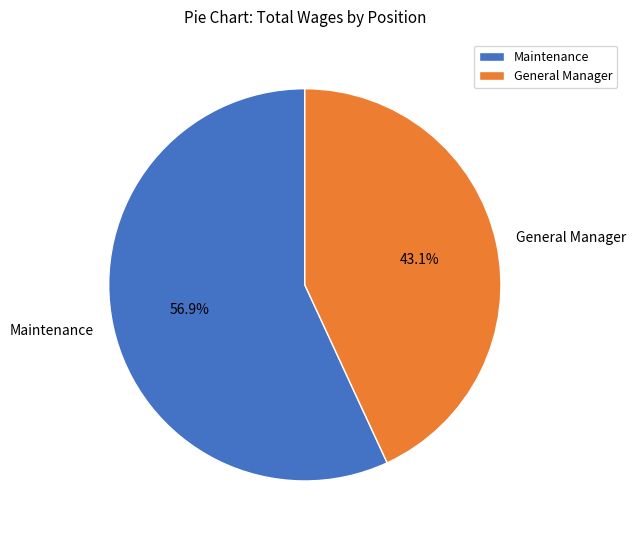

Is the sum of General Manager and Maintenance greater than half?

Yes